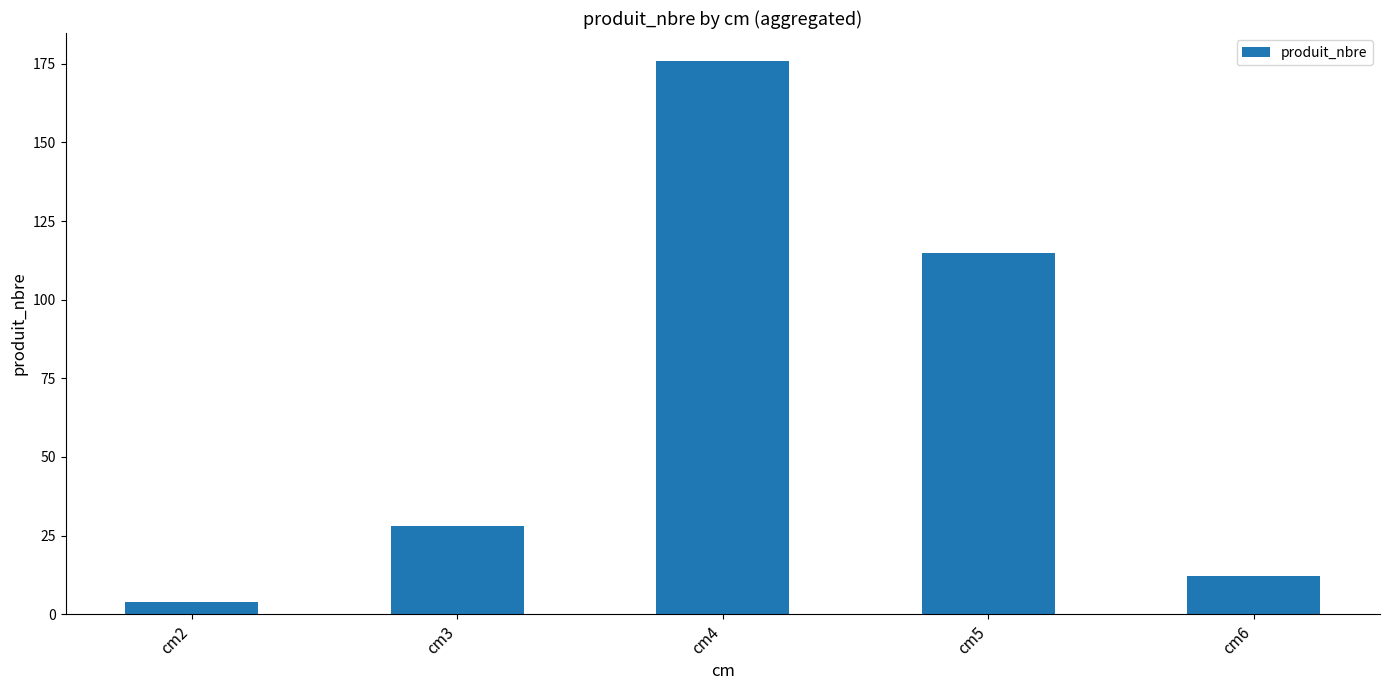

Which label corresponds to the largest value in the chart?

cm4